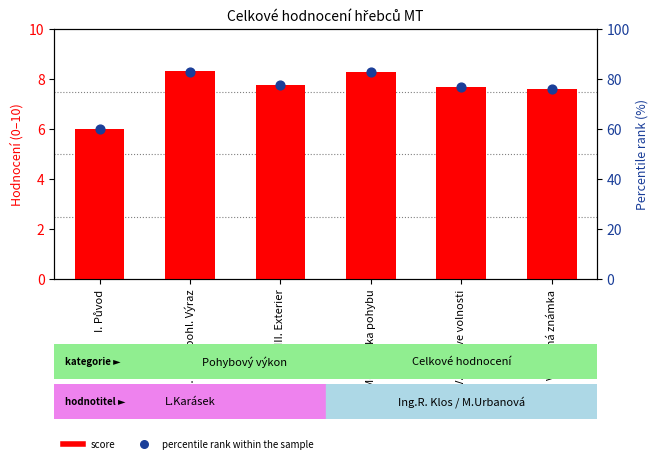

Which series has the largest total across all categories?

percentile rank within the sample